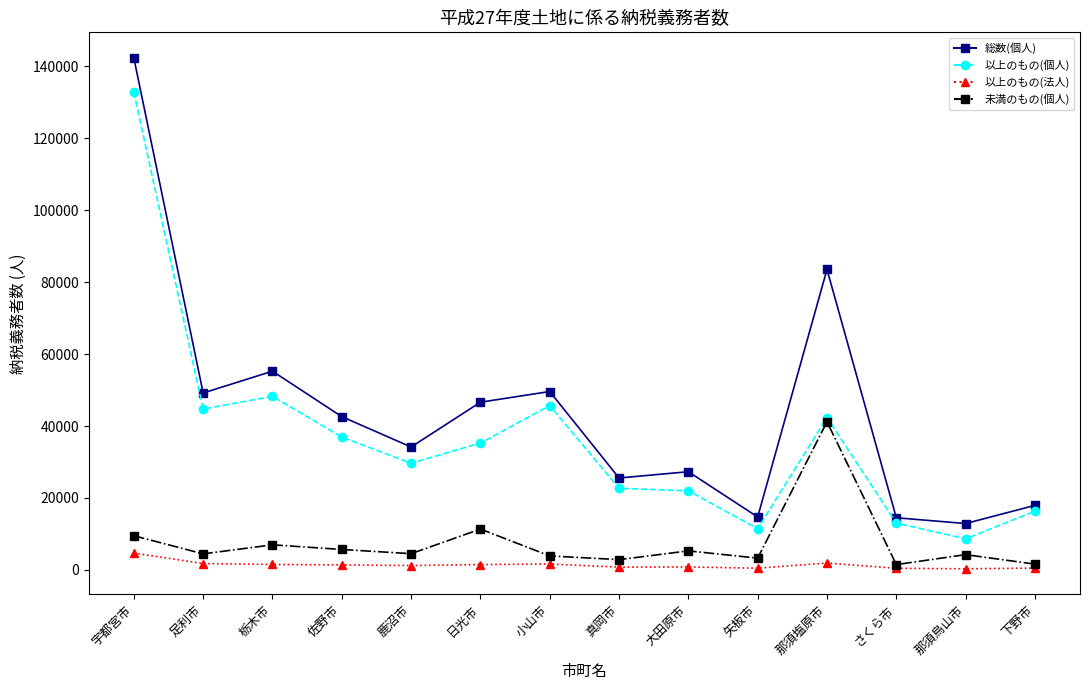

Which series changed the most between 鹿沼市 and 那須烏山市?

総数(個人)